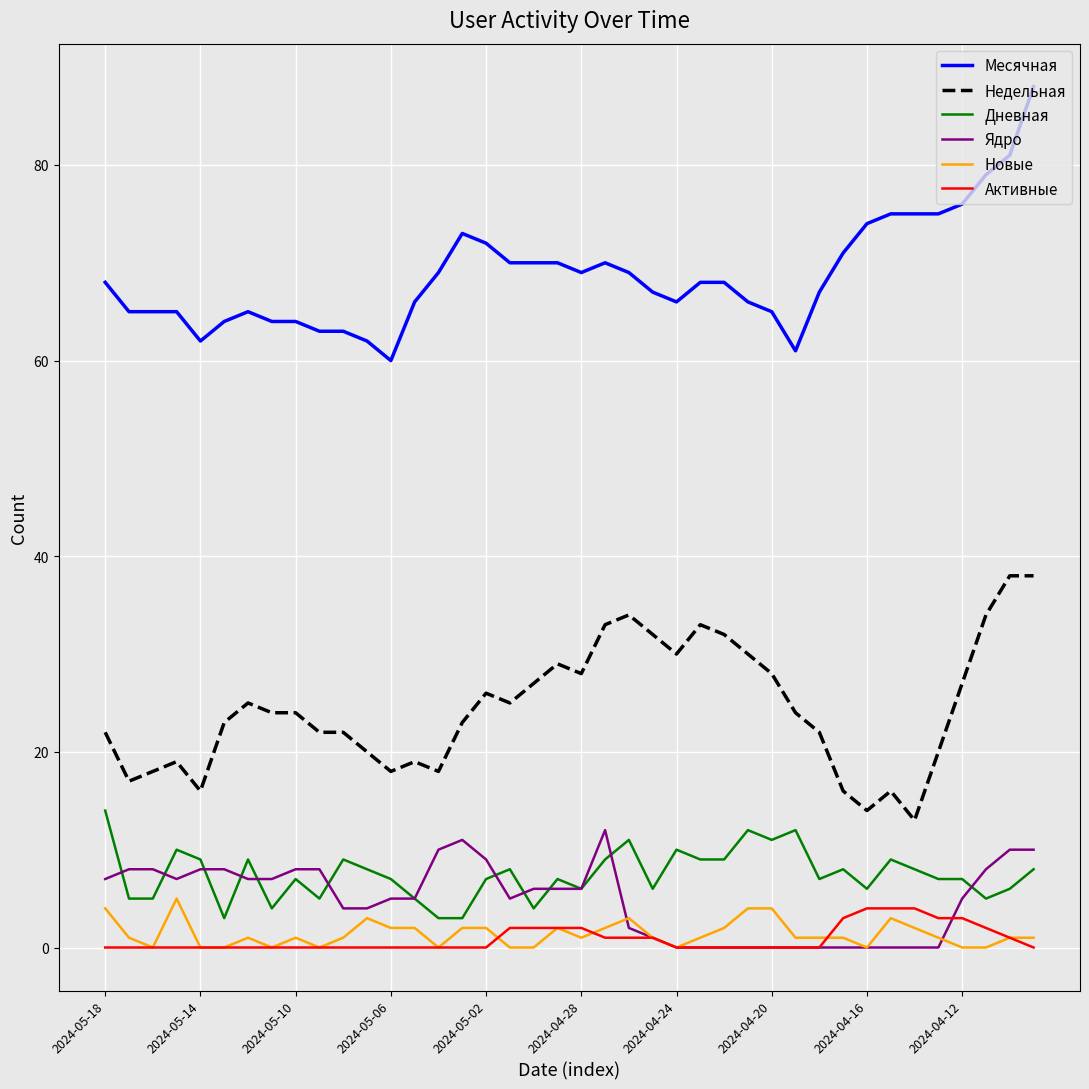

True or false: Дневная and Недельная cross at least once.

False